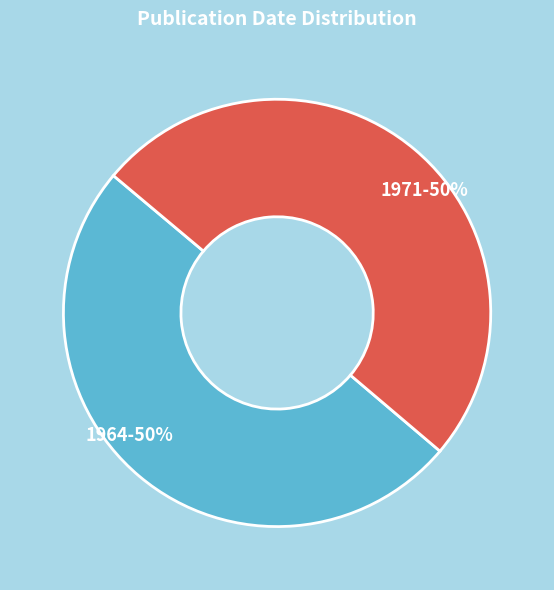

To the nearest percent, what percentage of the pie is 1964-50%?

50%